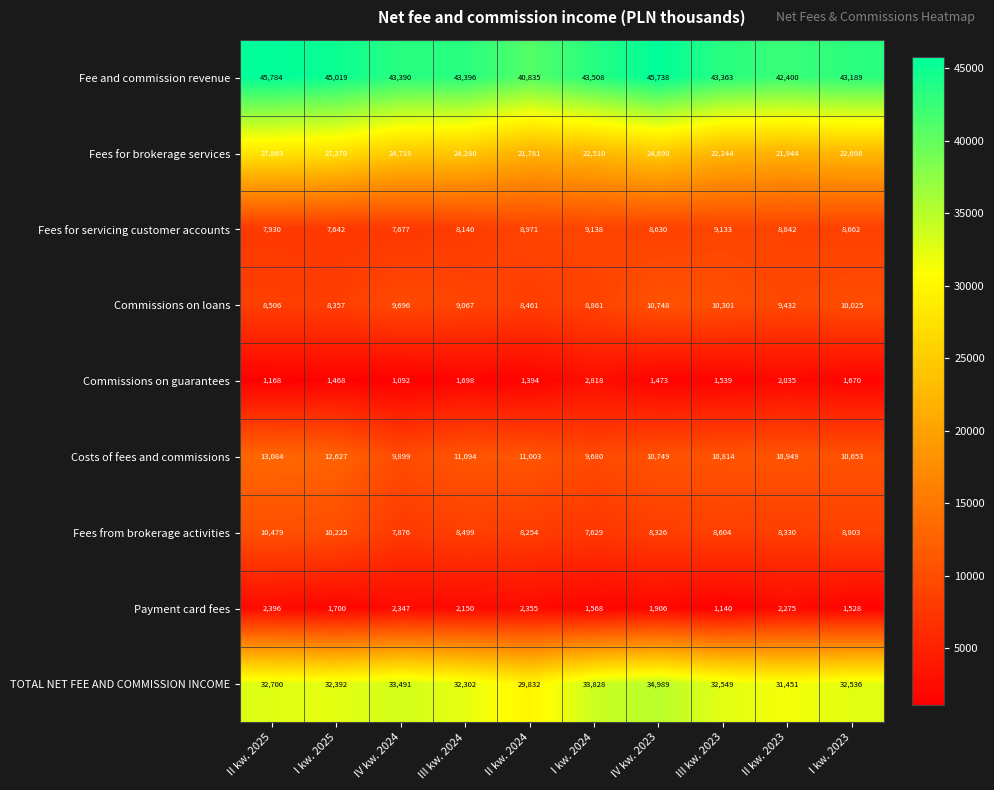

What is the greatest value displayed?

45784